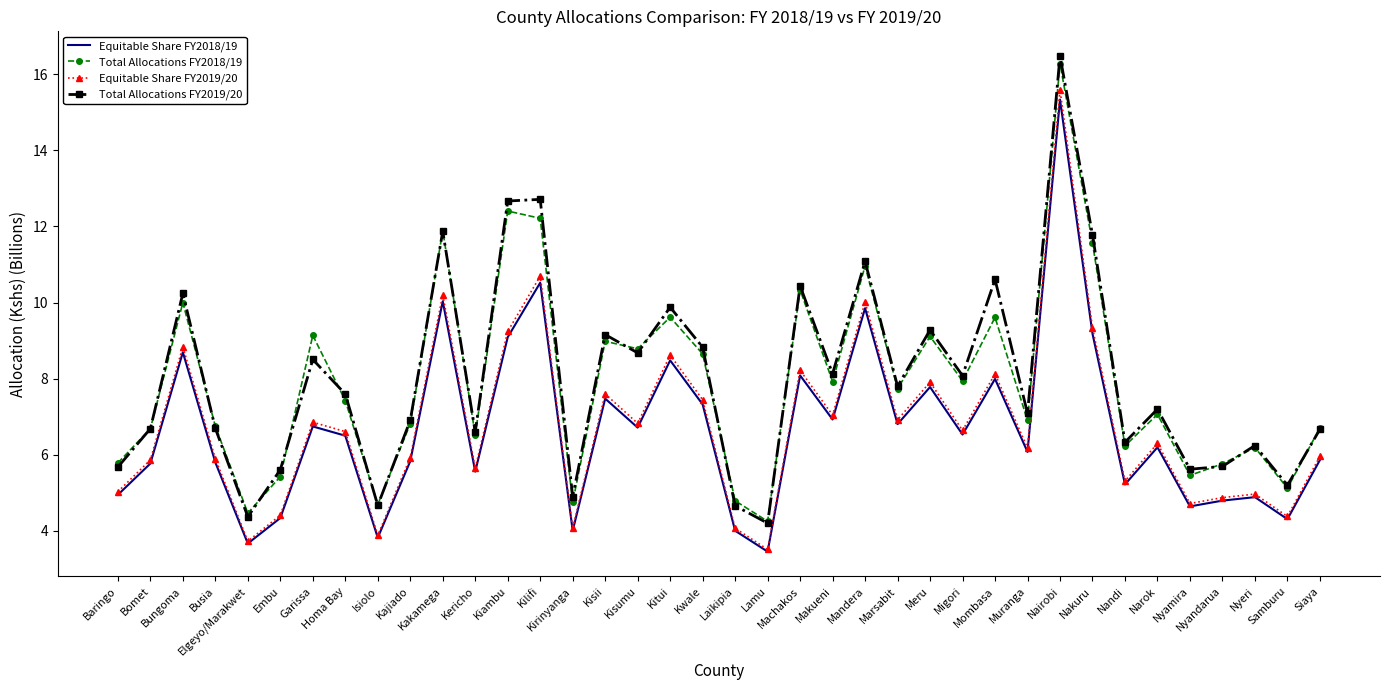

What is the total value across all series at Baringo?

21.4